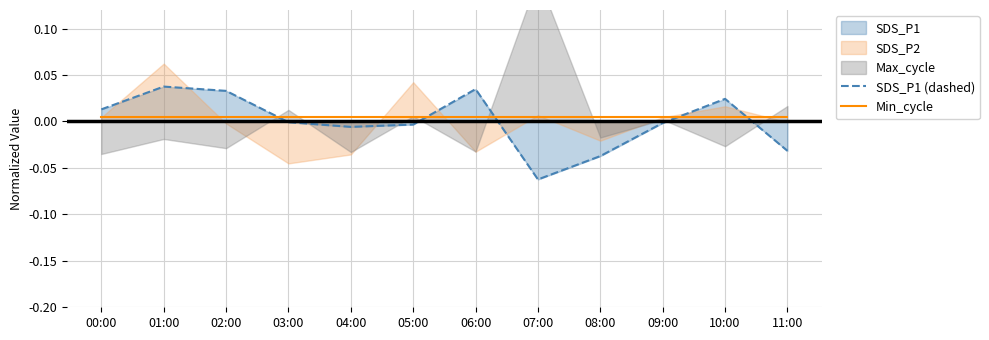

Is the value of SDS_P1 (dashed) at 03:00 greater than the value of Min_cycle at 07:00?

No